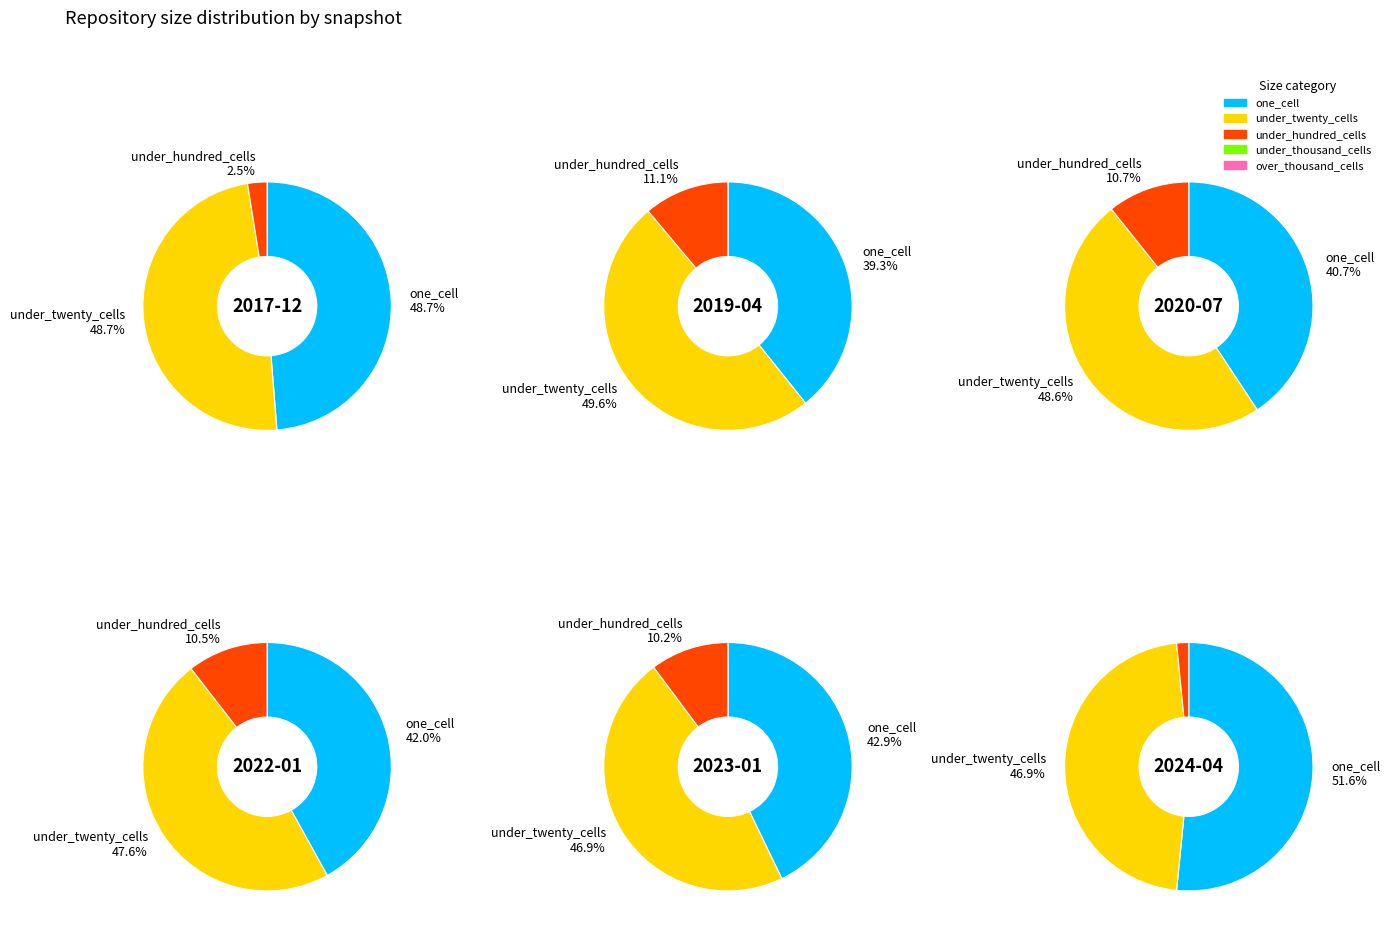

What percentage do one_cell and over_thousand_cells together represent?

48.7%